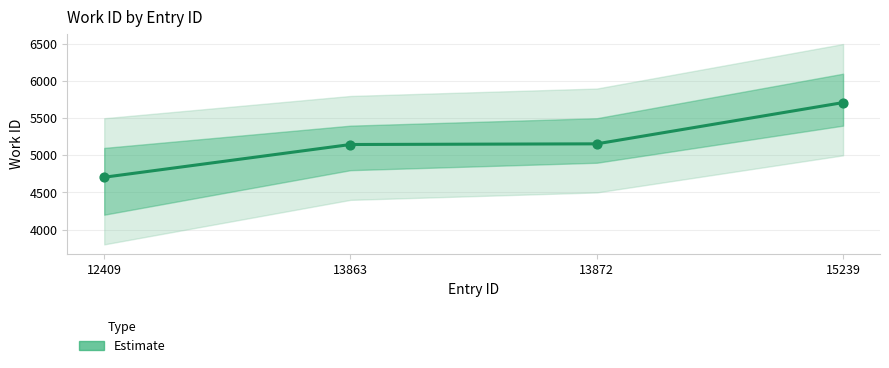

What is the change in value from 13863 to 15239?

+565